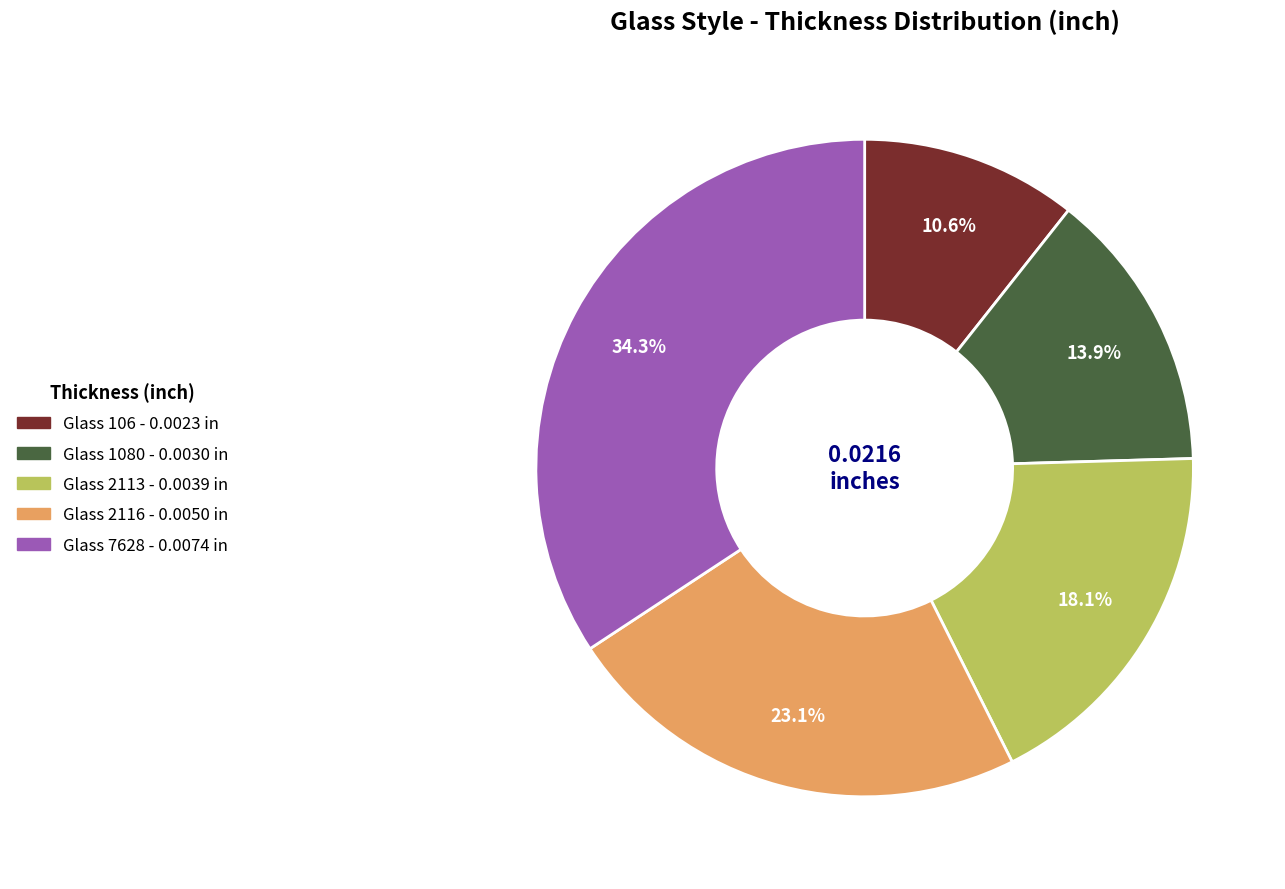

Does any single category account for the majority?

No